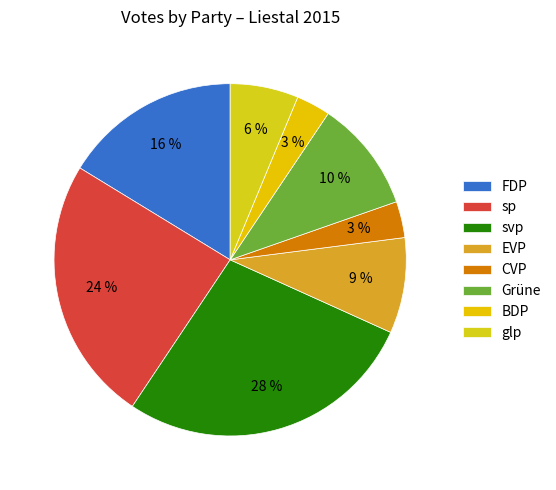

To the nearest percent, what percentage of the pie is sp?

24%